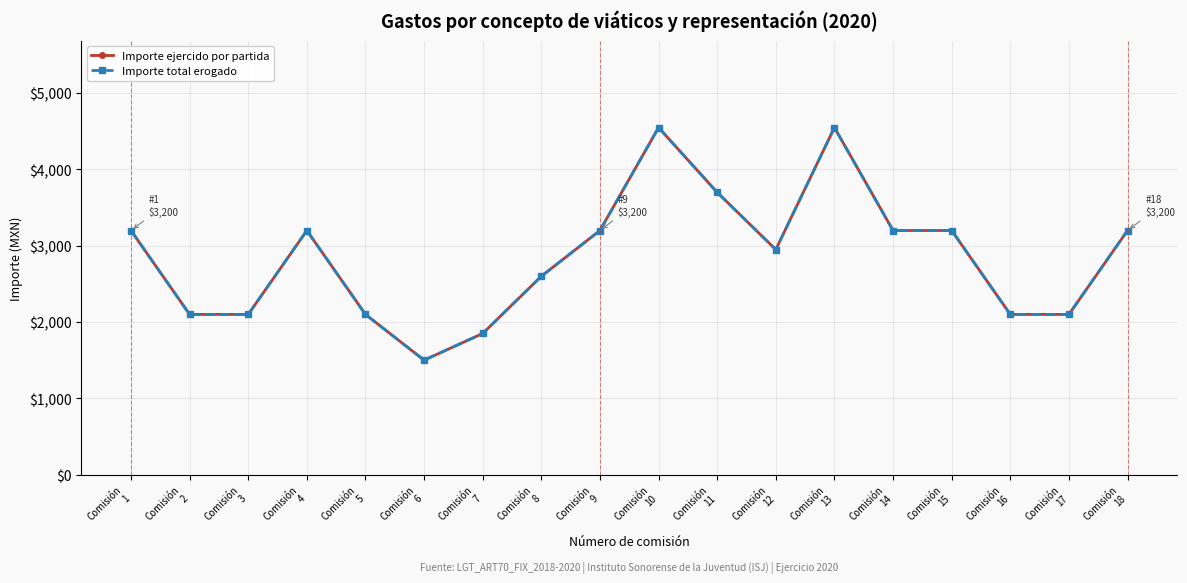

Does the chart have visible grid lines?

Yes